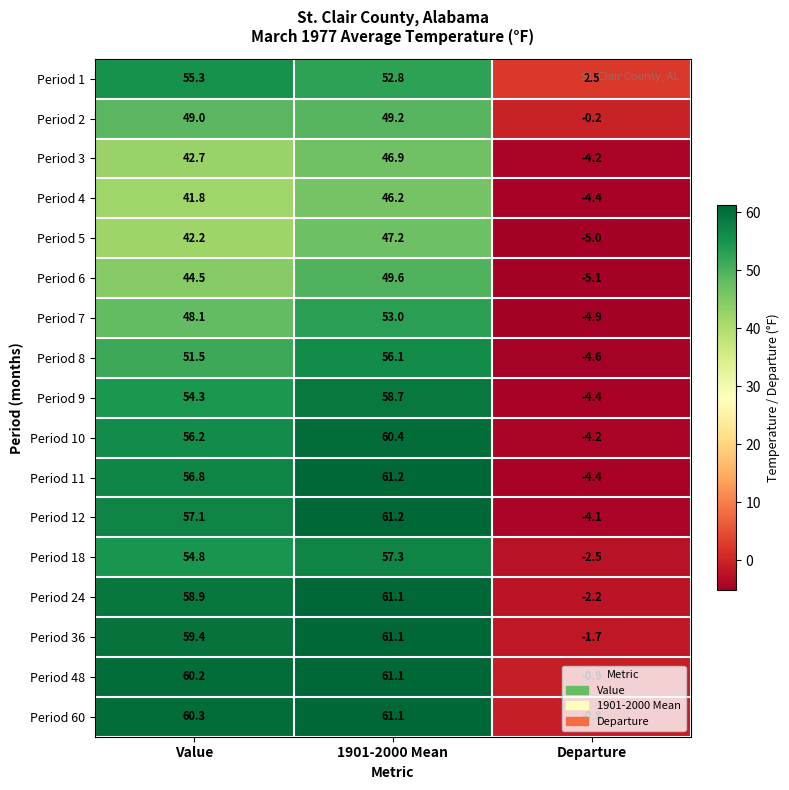

What is the difference between the highest and lowest values at Value?

18.5